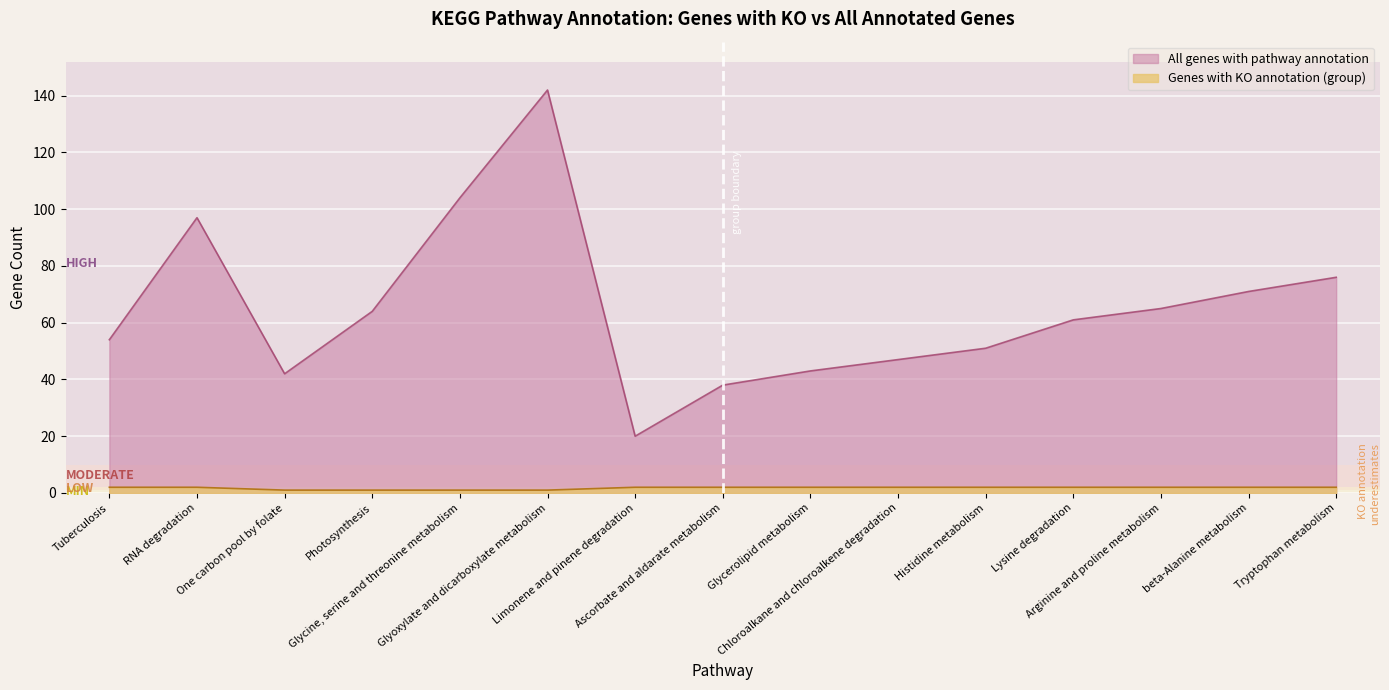

What is the label of the 2nd point from the right?

beta-Alanine metabolism